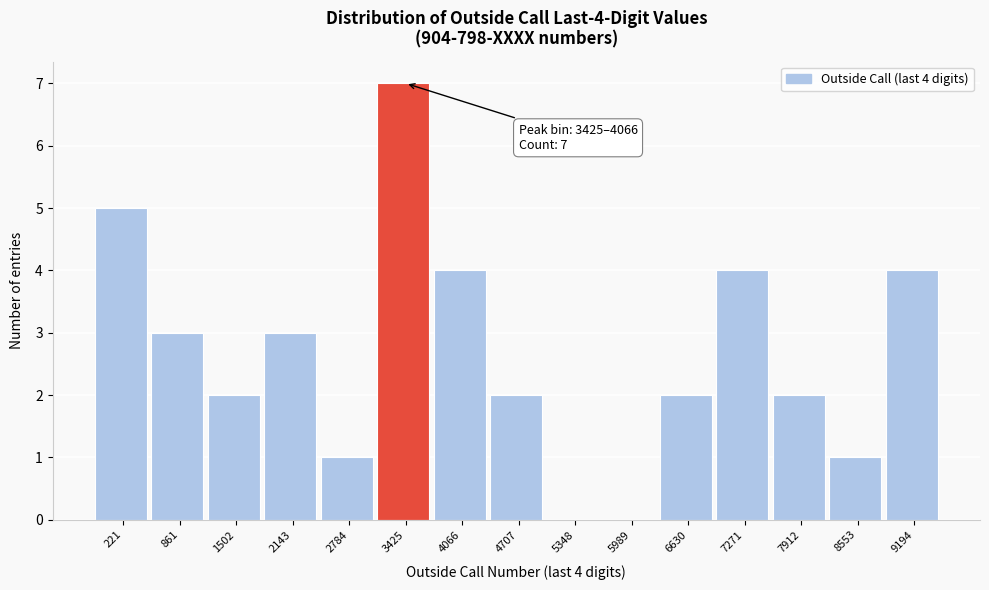

Reading right to left, list all the values displayed in this chart.

9194=4	8553=1	7912=2	7271=4	6630=2	5989=0	5348=0	4707=2	4066=4	3425=7	2784=1	2143=3	1502=2	861=3	221=5